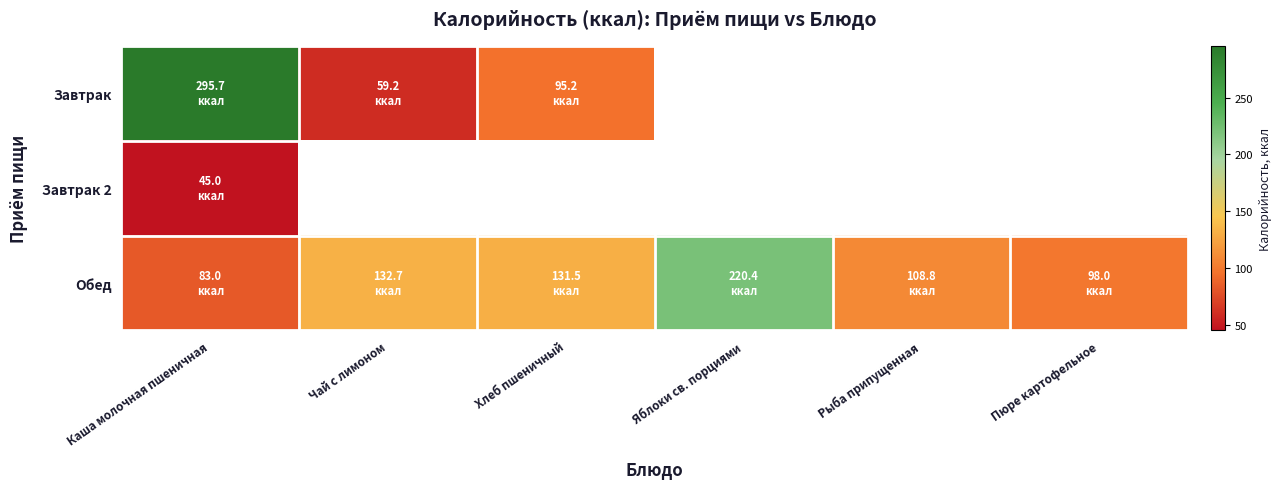

Which category has the lowest value across all series?

Каша молочная пшеничная